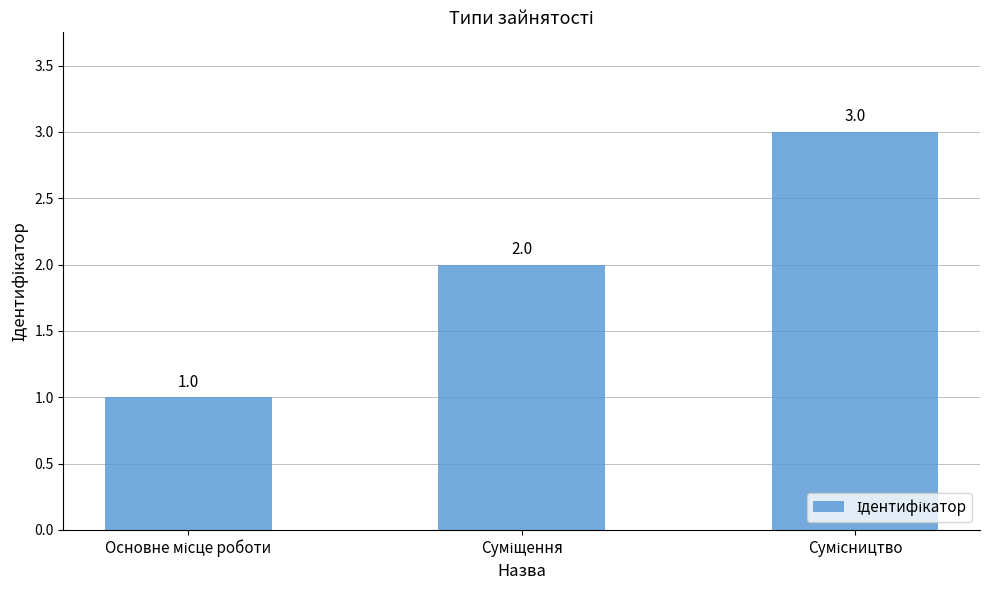

What is the greatest value displayed?

3